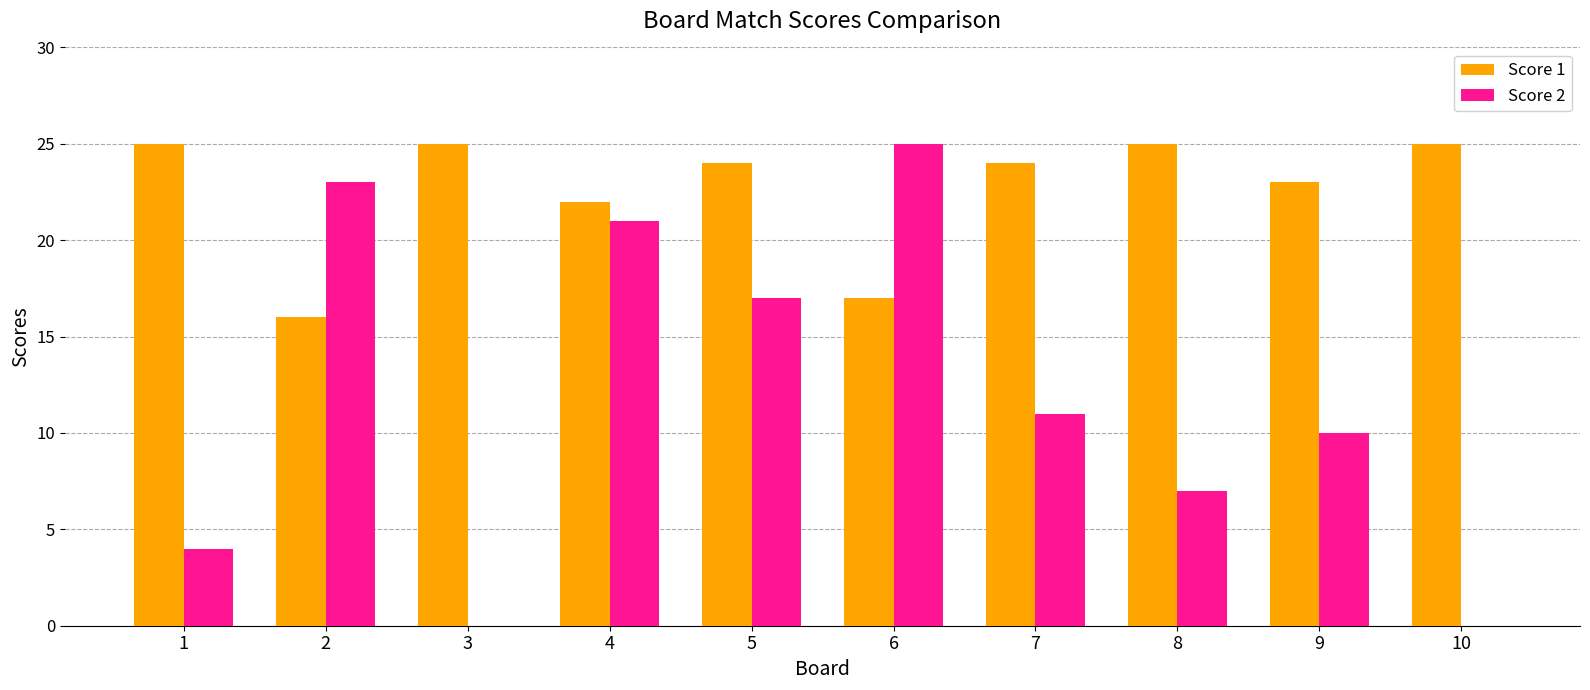

What is the total value across all series at 1?

29